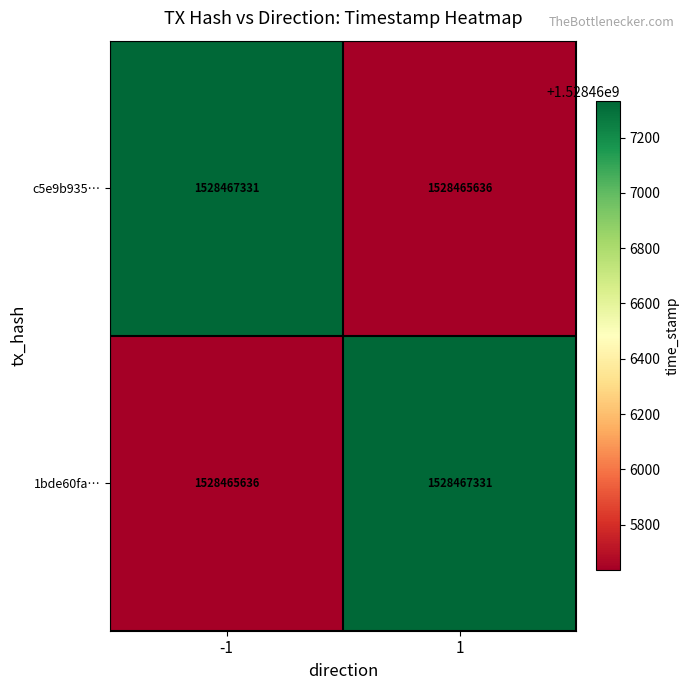

What is the total value across all series at -1?

3056932967